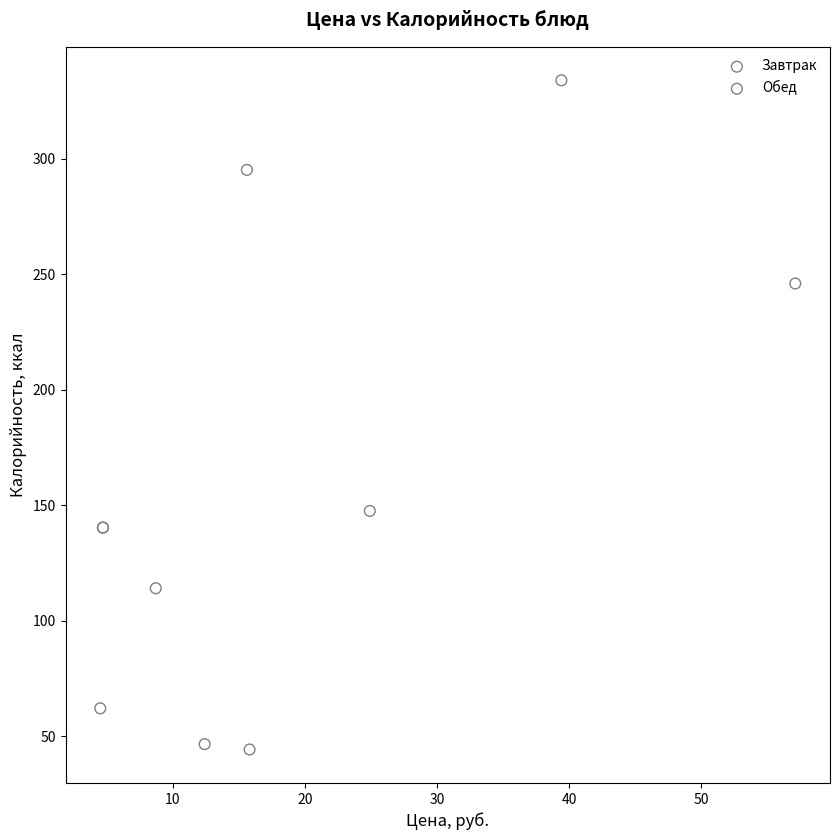

Which series has the widest spread of Y values?

Завтрак